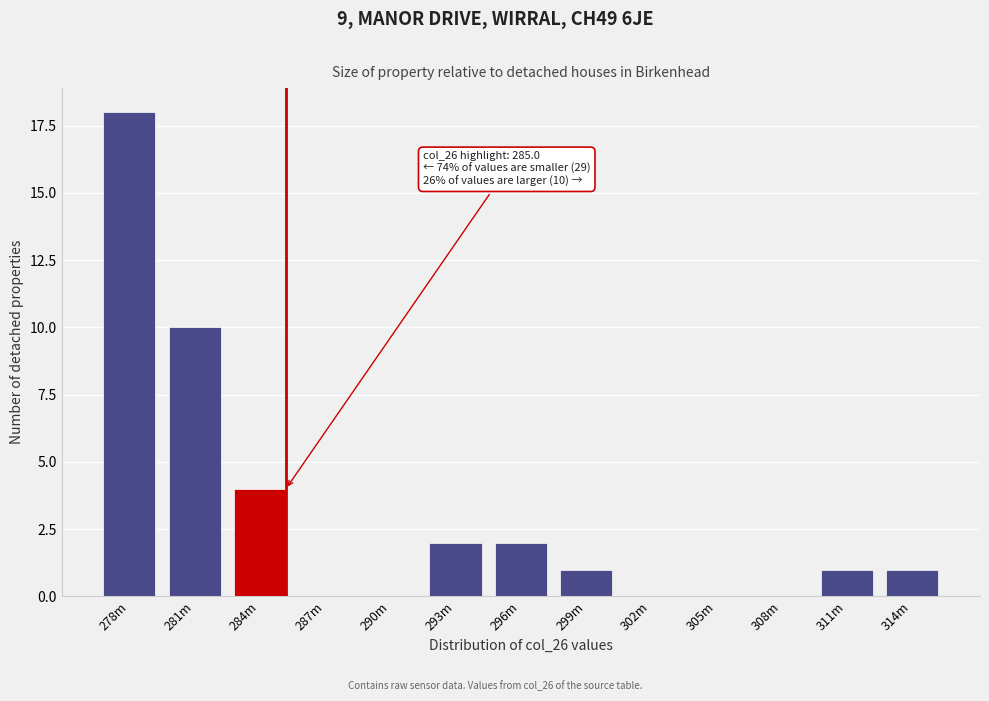

Reading left to right, transcribe all the data shown in this chart.

278m=18	281m=10	284m=4	287m=0	290m=0	293m=2	296m=2	299m=1	302m=0	305m=0	308m=0	311m=1	314m=1